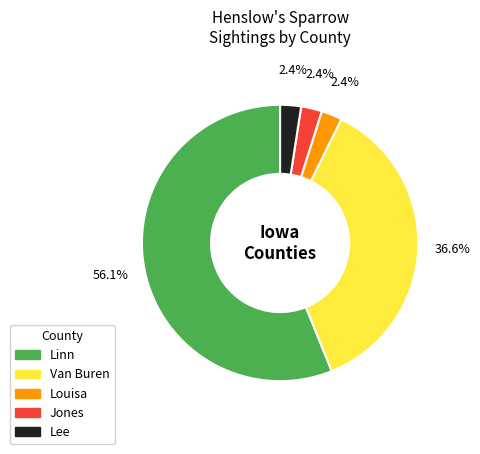

Is there any slice that represents more than half of the pie?

Yes